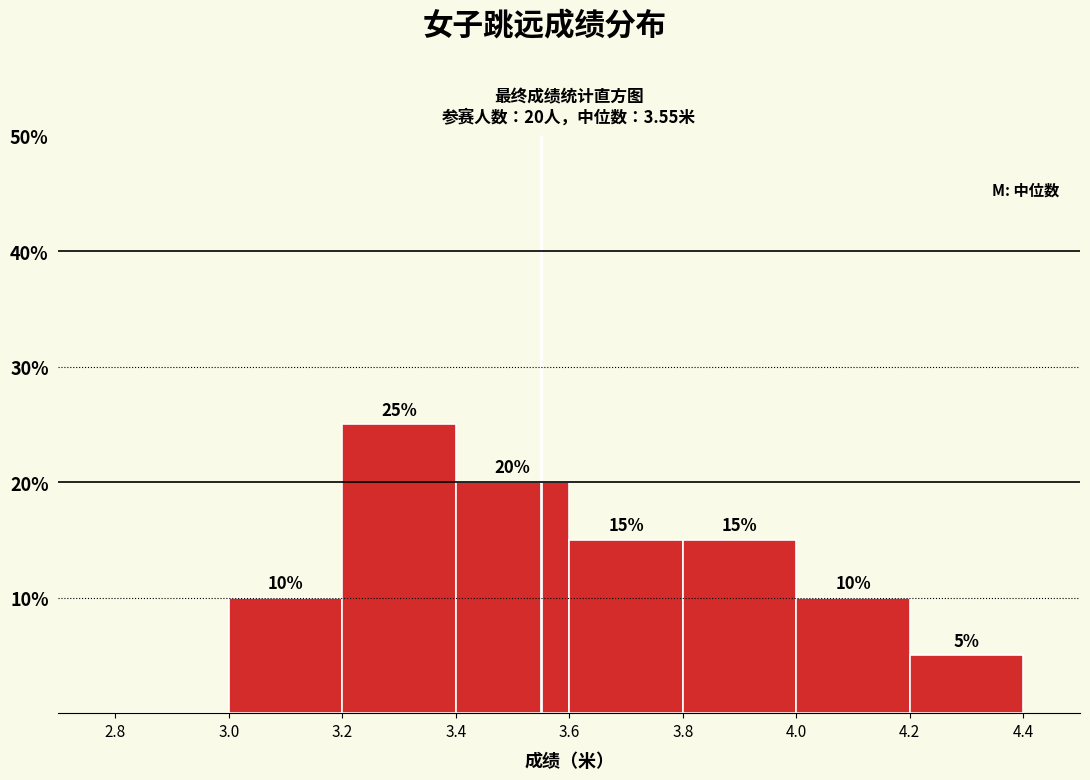

Which range on the x-axis has the tallest bar?

3.2 to 3.4